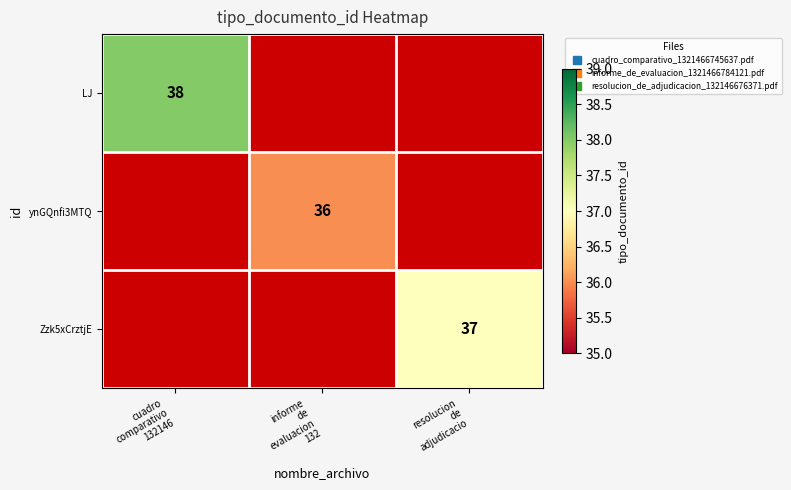

What value does the LJ series have at cuadro comparativo 132146?

38.0